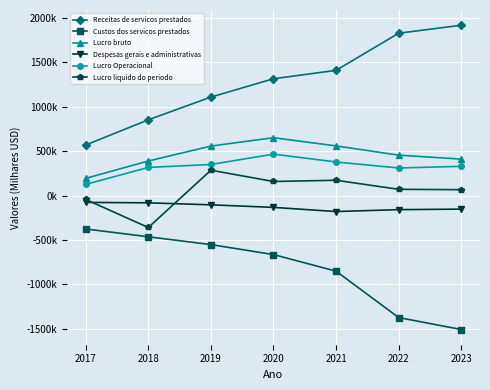

What is the value of the Lucro bruto point at the 4th from the left?

651932